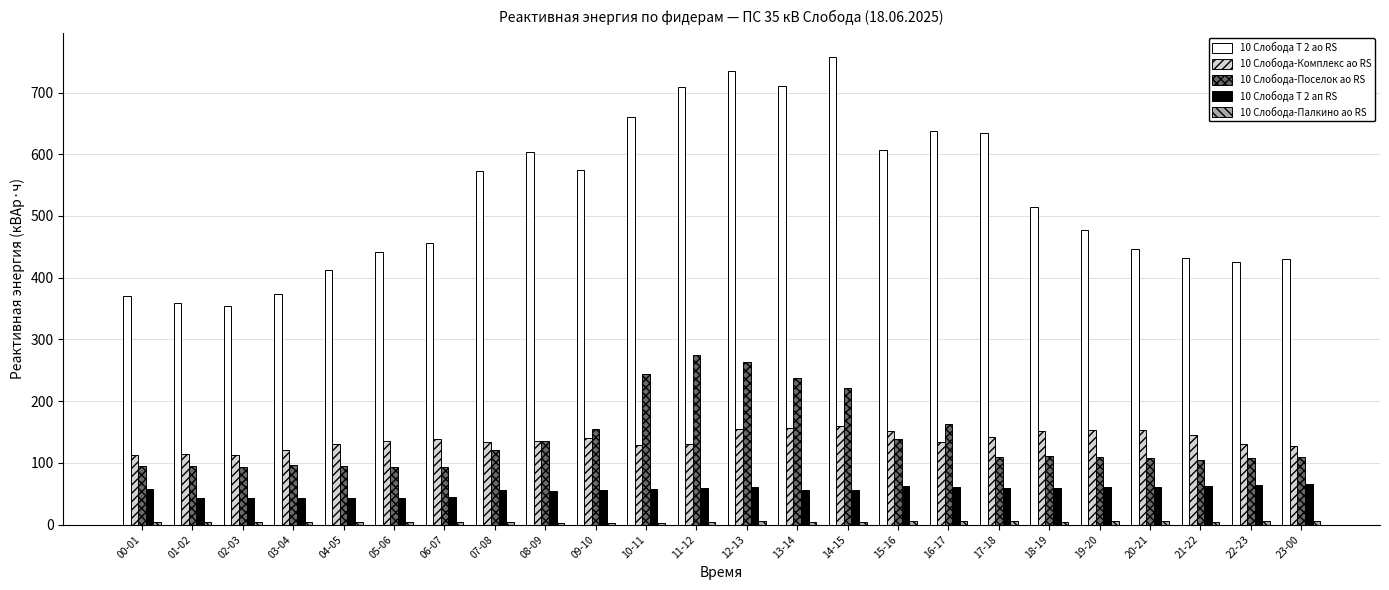

Between 04-05 and 15-16, which series saw the biggest shift?

10 Слобода Т 2 ао RS